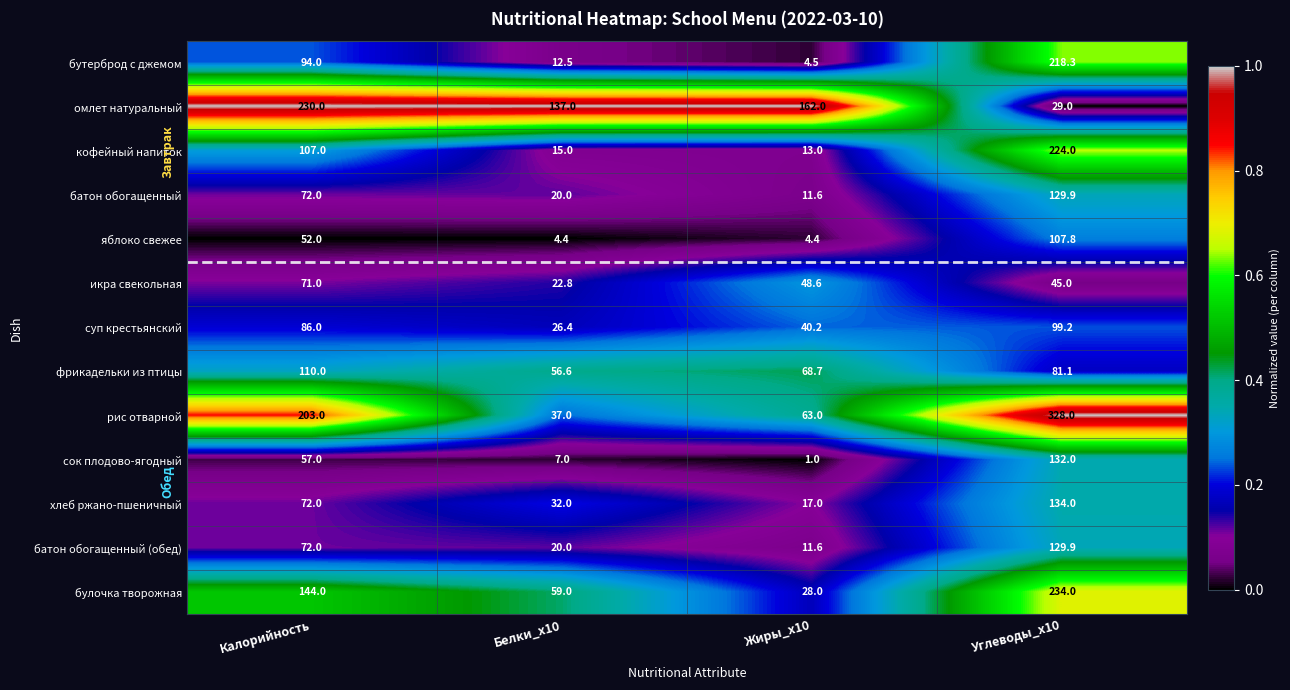

Between Калорийность and Жиры_x10, which series saw the biggest shift?

рис отварной